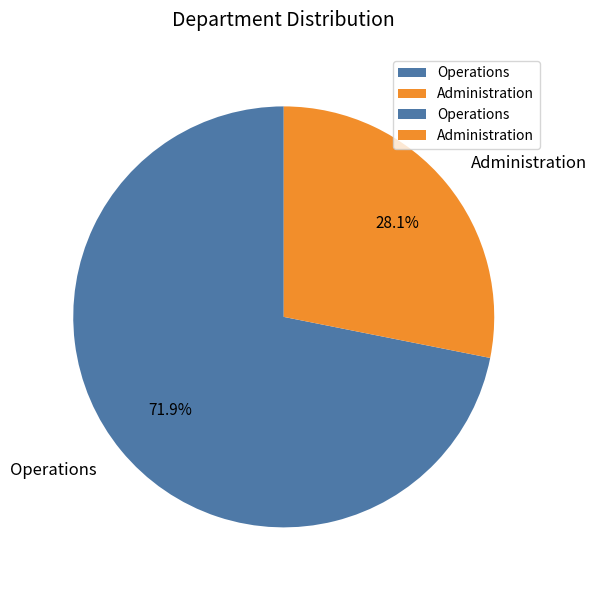

How many slices are in this pie chart?

2